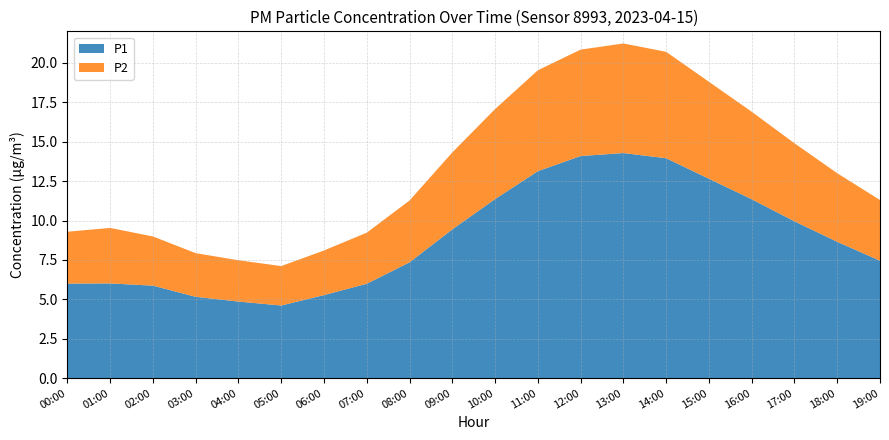

True or false: P1 and P2 cross at least once.

False